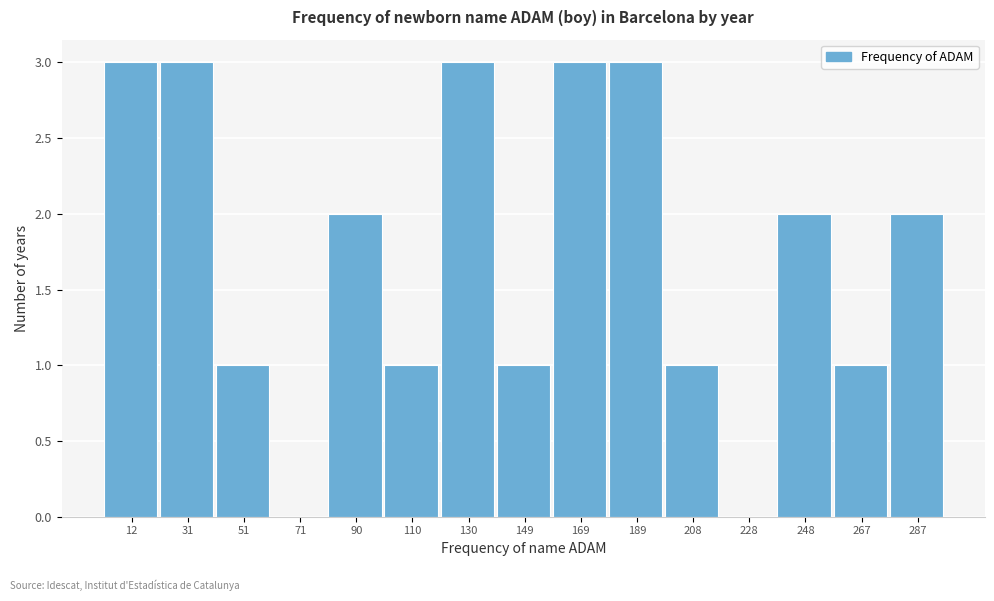

Reading right to left, transcribe all the data shown in this chart.

287=2	267=1	248=2	228=0	208=1	189=3	169=3	149=1	130=3	110=1	90=2	71=0	51=1	31=3	12=3